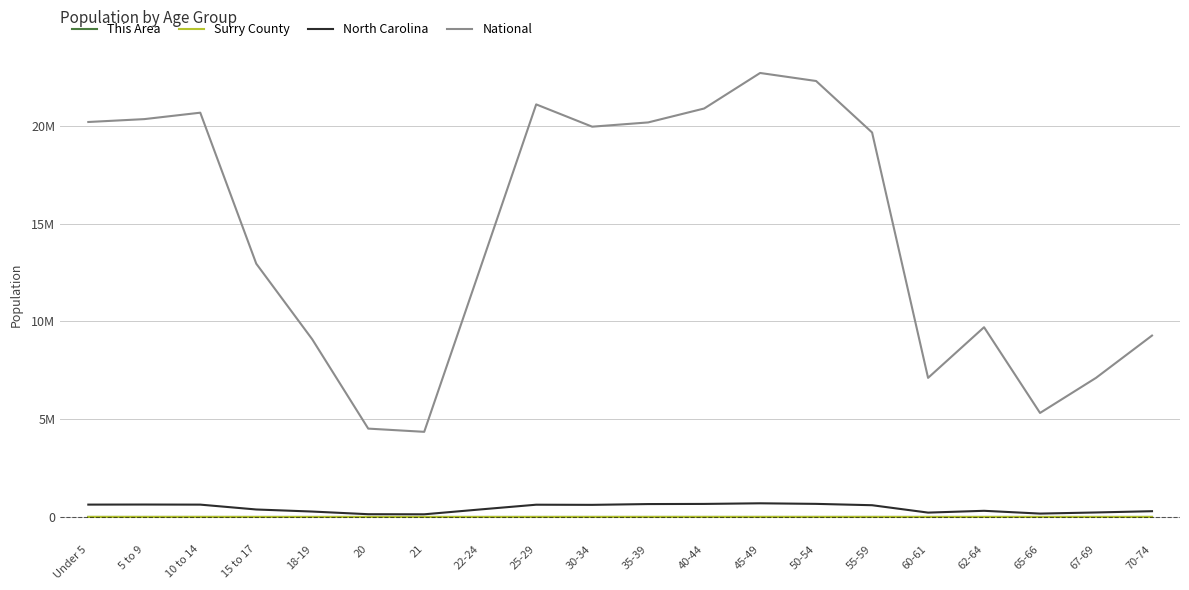

What are all the series names shown in the legend?

This Area, Surry County, North Carolina, National